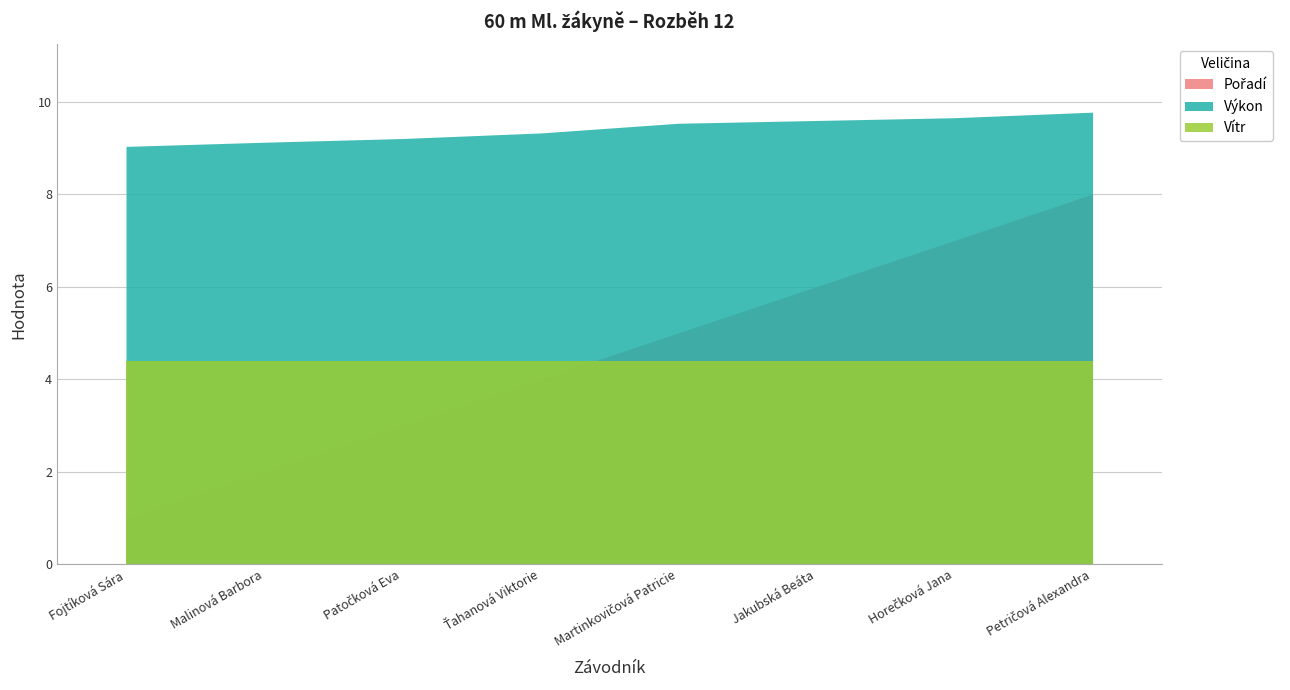

What are all the series names shown in the legend?

Pořadí, Výkon, Vítr